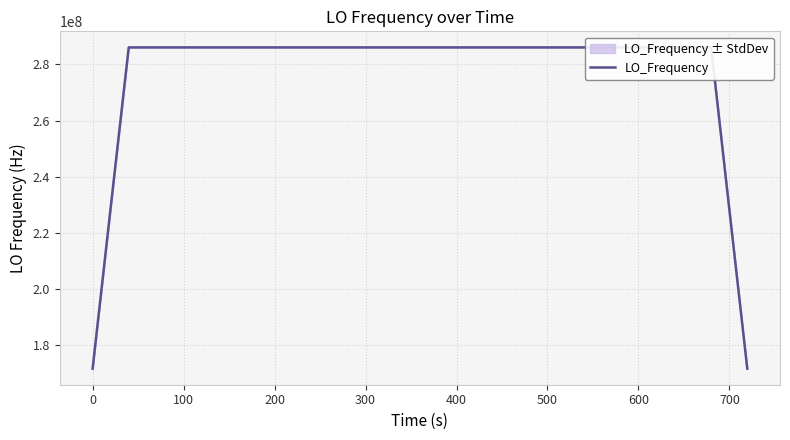

What is the minimum value for LO_Frequency?

171628197.7